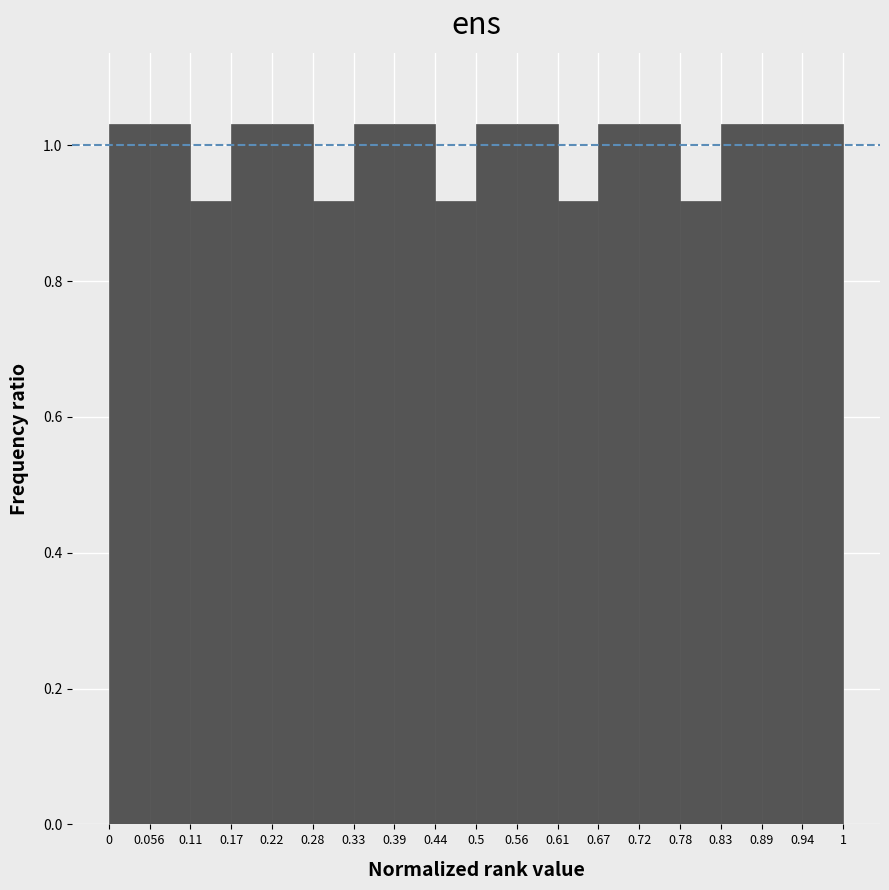

How tall is the bar that spans 0.72 to 0.78 on the x-axis? The values are not printed on the chart, so give them approximately, as read against the axis.

1.04